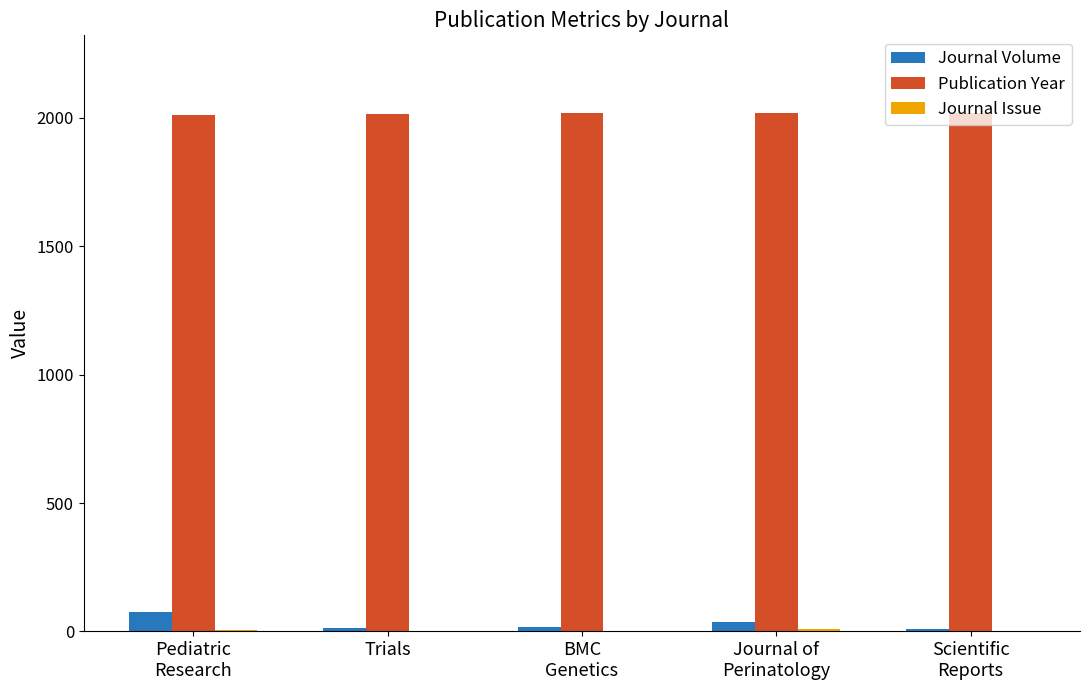

What is the maximum value shown in the chart?

2019